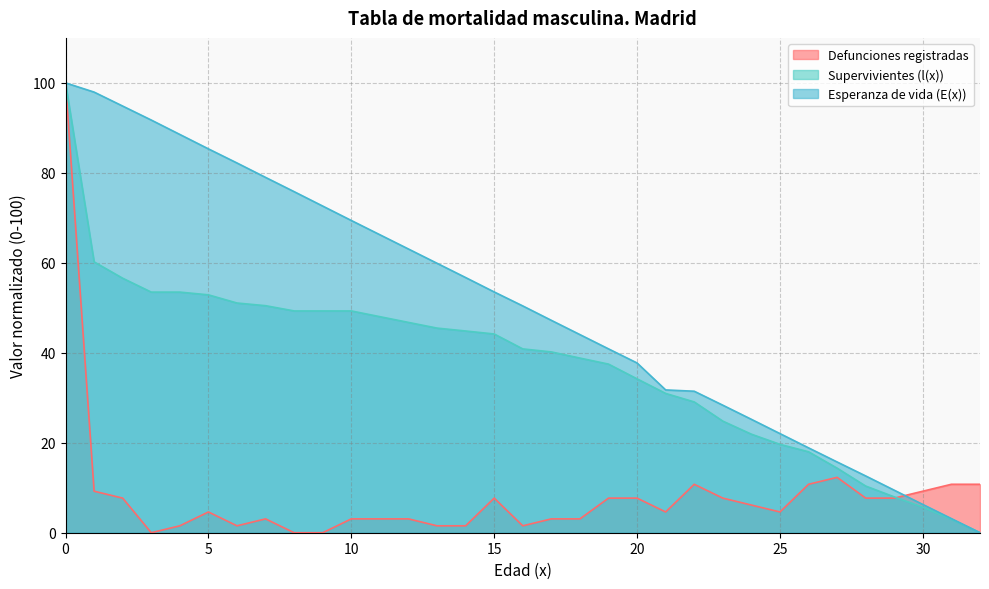

What is the difference between the maximum and minimum values in the Supervivientes (l(x)) series?

100.0